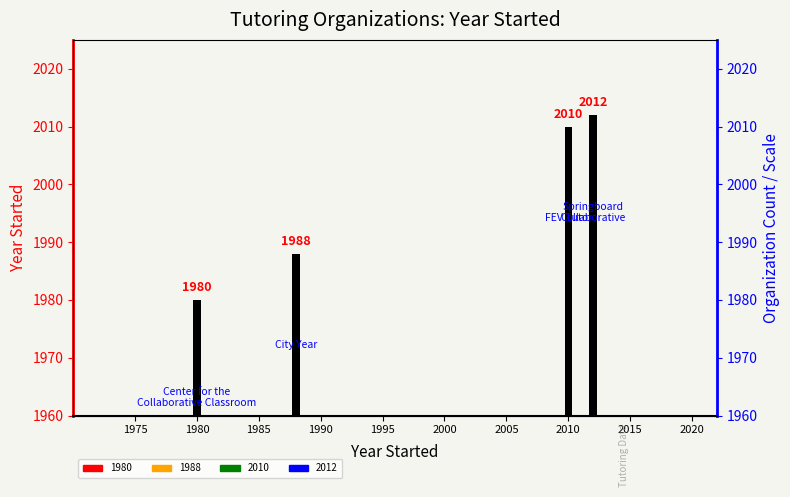

What is the average value?

1998